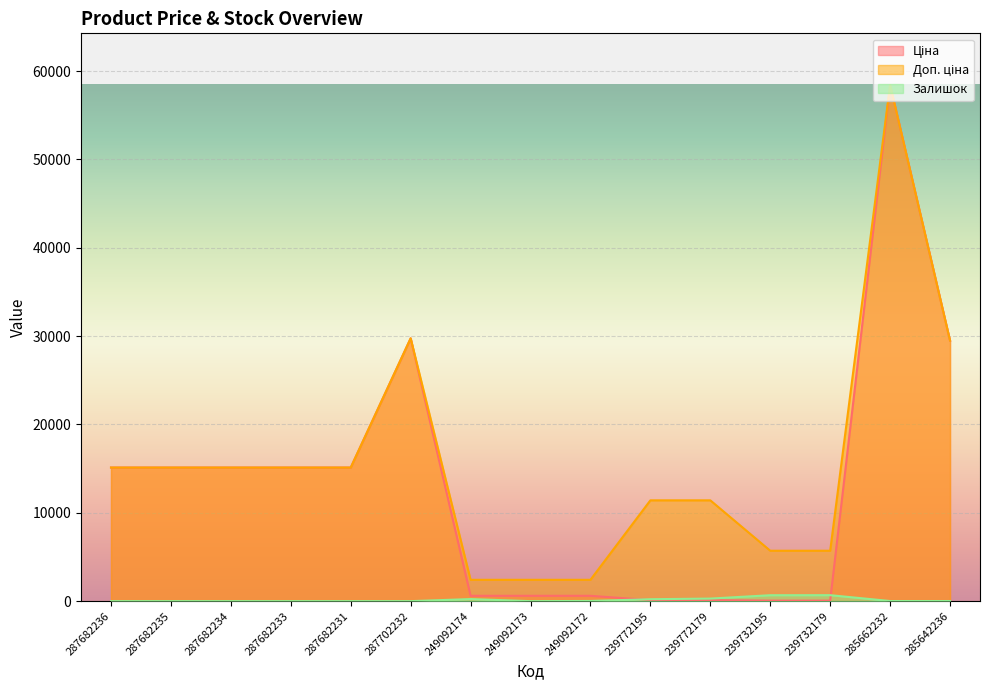

How many data points in Доп. ціна are above 15120?

3